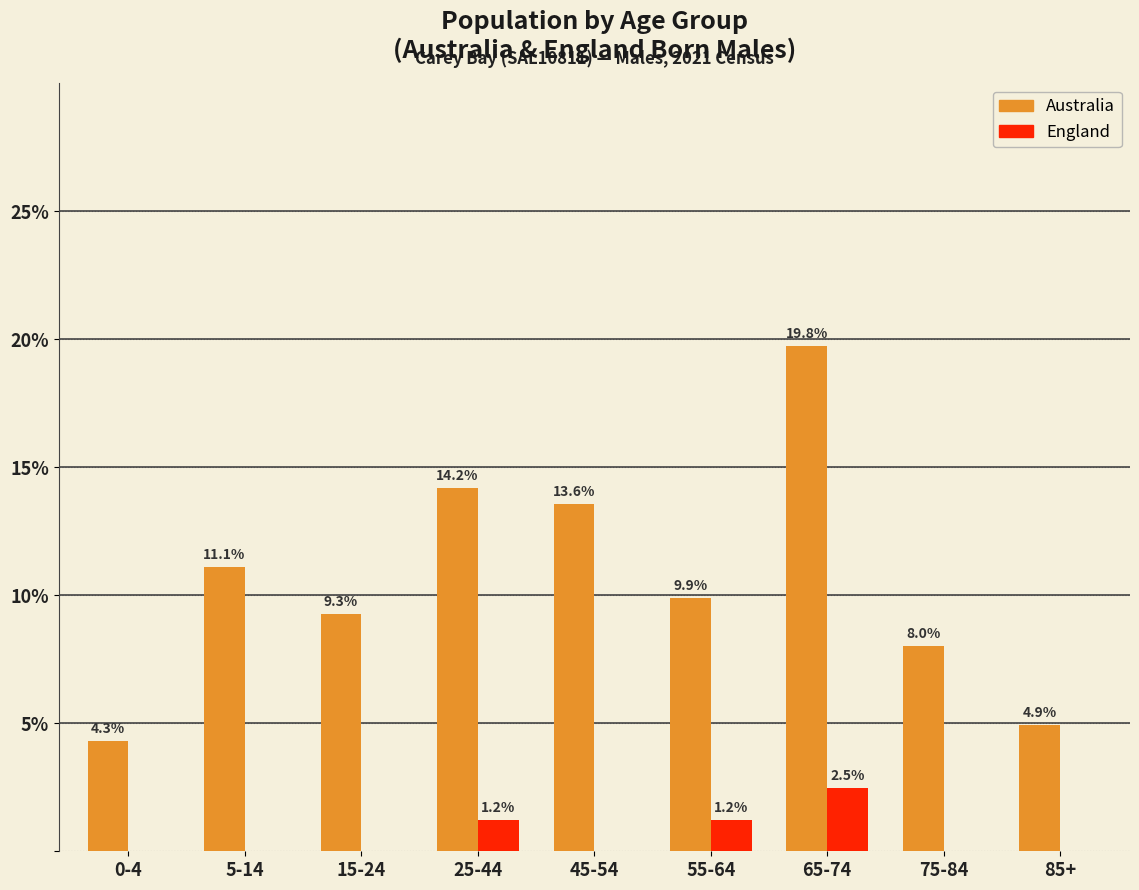

Reading left to right, extract all data points from this chart.

Australia: 0-4=4.3	5-14=11.1	15-24=9.3	25-44=14.2	45-54=13.6	55-64=9.9	65-74=19.8	75-84=8.0	85+=4.9
England: 0-4=0.0	5-14=0.0	15-24=0.0	25-44=1.2	45-54=0.0	55-64=1.2	65-74=2.5	75-84=0.0	85+=0.0